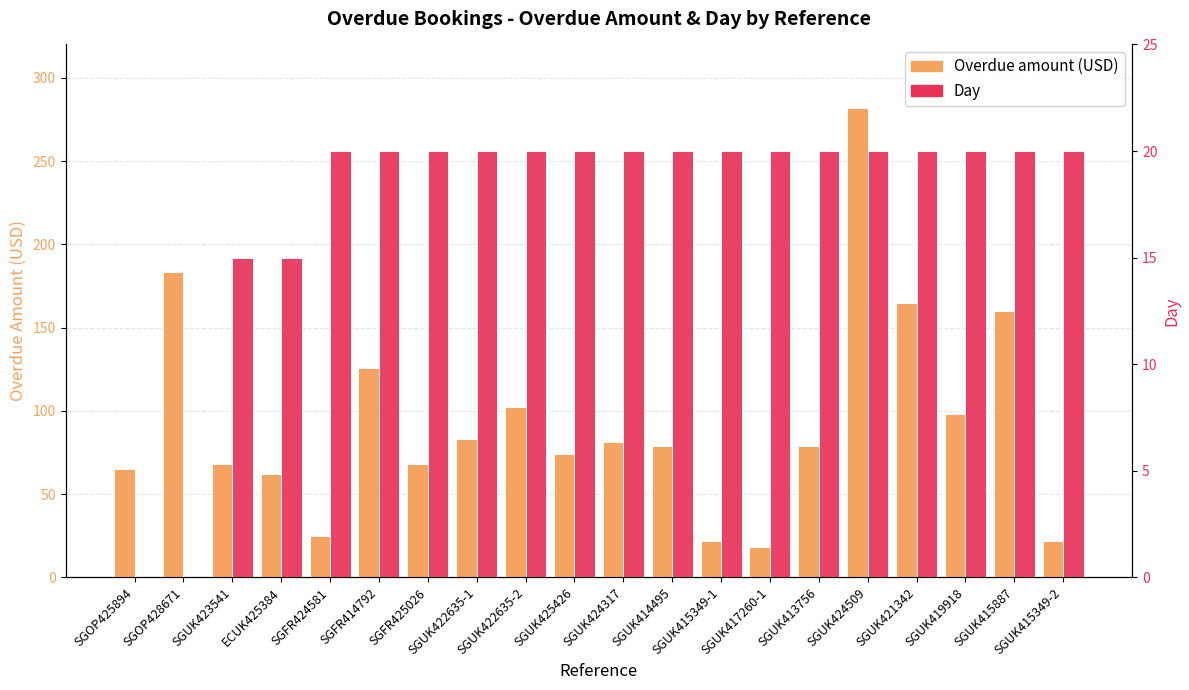

What is the minimum value for Overdue amount (USD)?

18.0